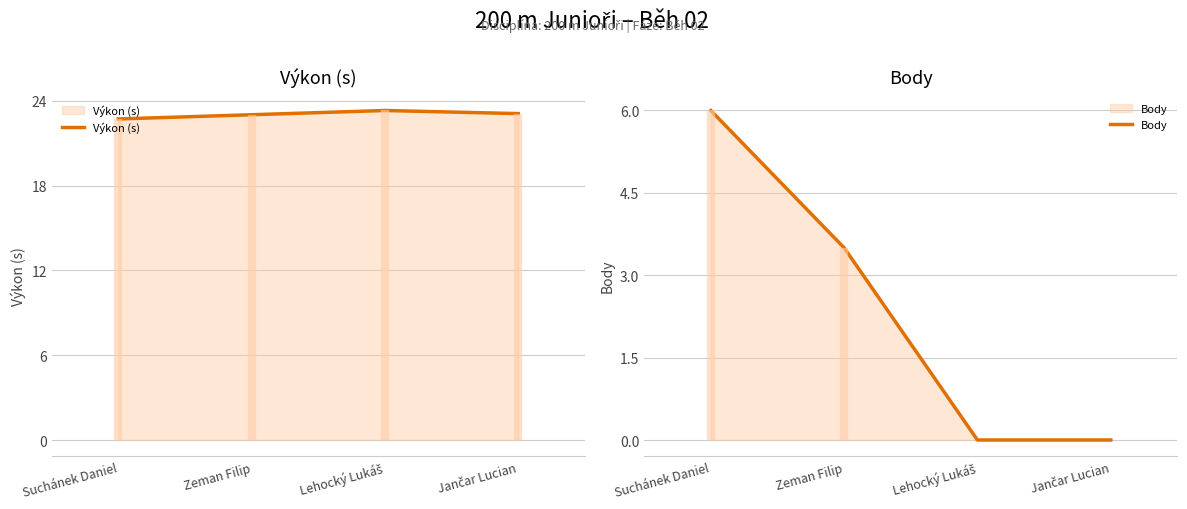

Is it true that Výkon (s) equals 23.1 at Jančar Lucian?

True